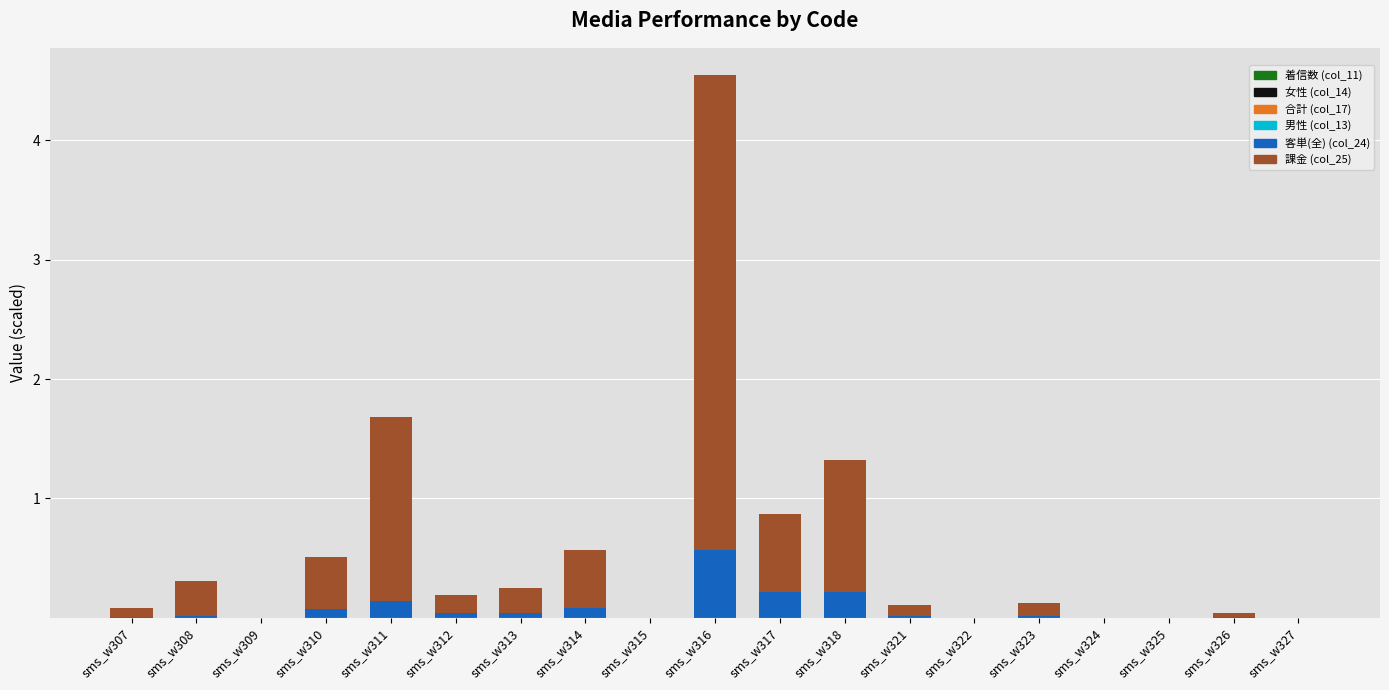

At which category is the sum across all series the highest?

sms_w316